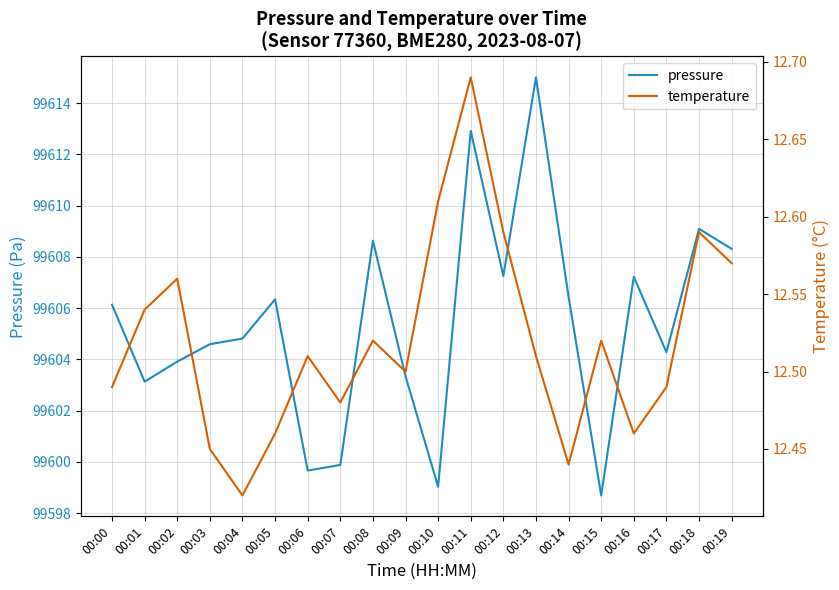

How many lines are shown in the chart?

2